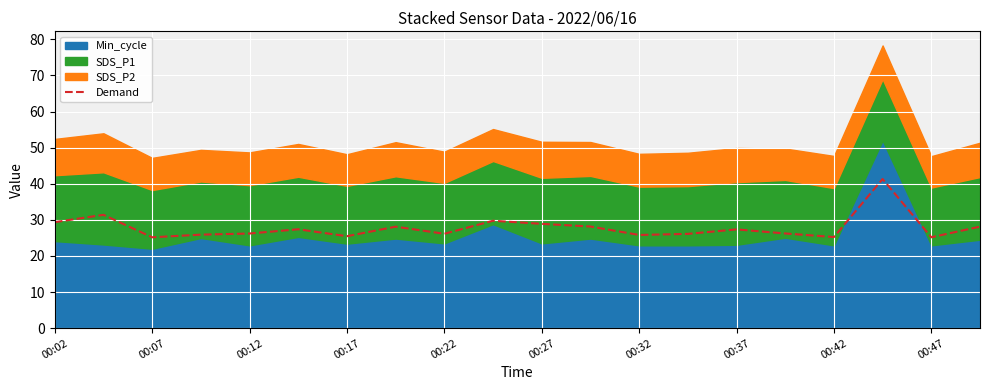

The value of Demand at 00:17 is 14.8. True or false?

False